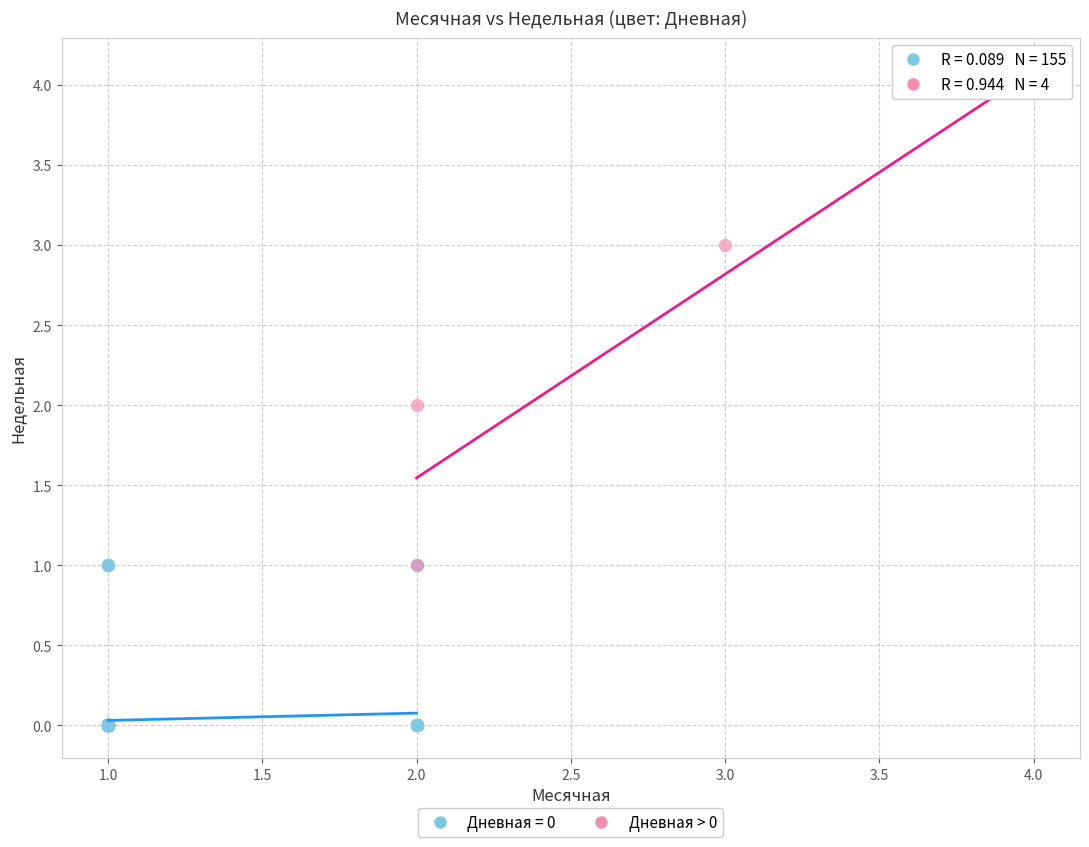

Which series has the largest Y range (max minus min)?

Дневная > 0